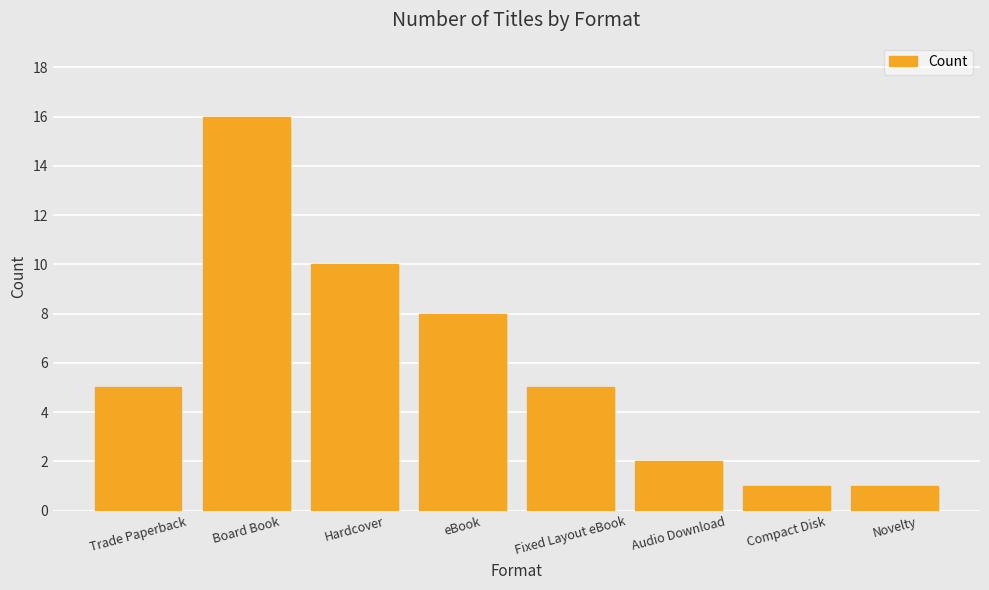

What is the minimum value shown in the chart?

1